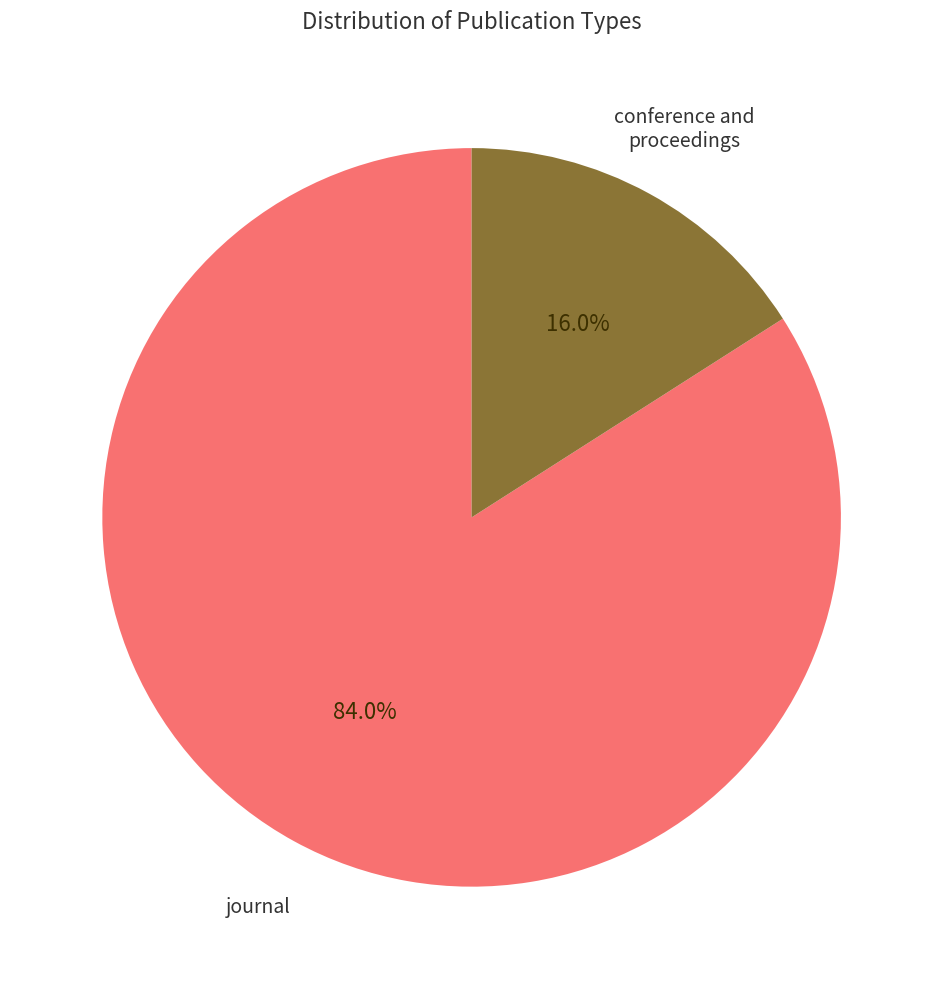

Is the sum of journal and conference and proceedings greater than half?

Yes